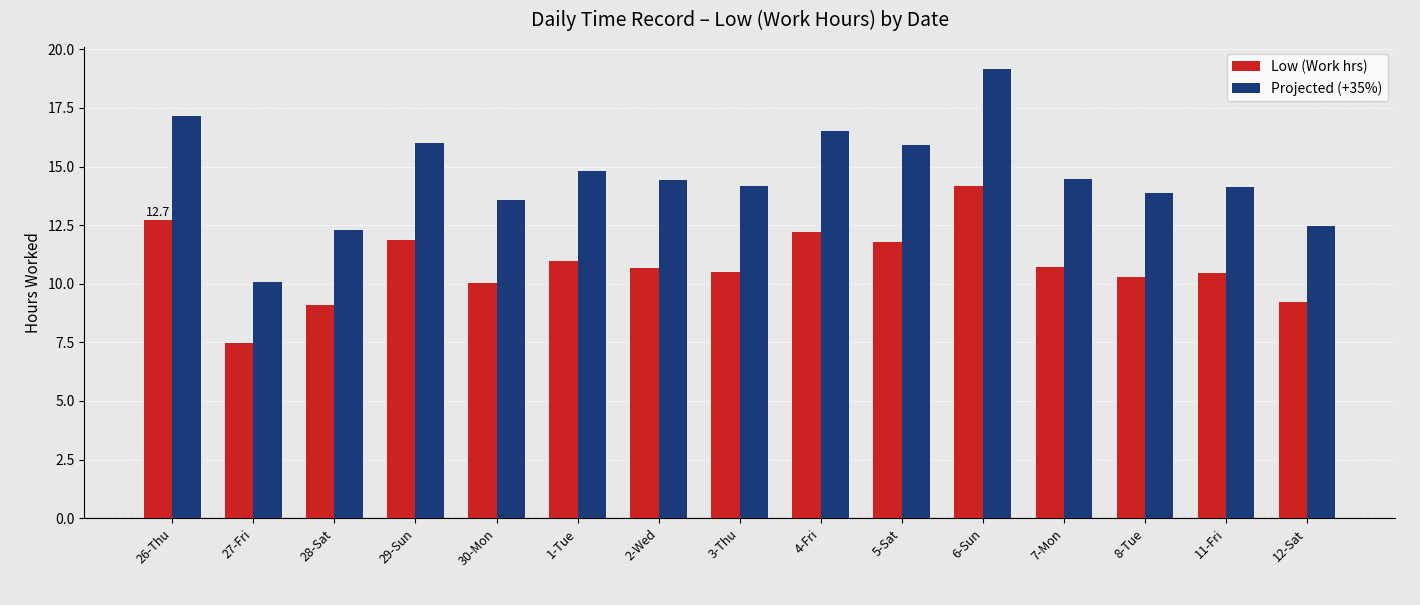

How many bars are there in total?

30